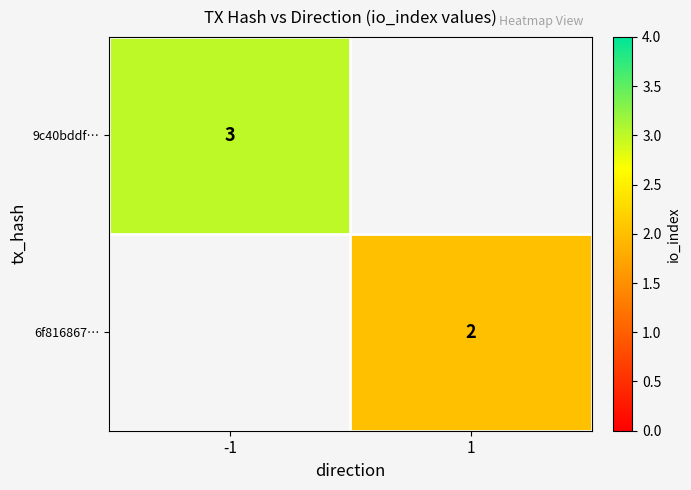

Is it true that 6f816867… equals 1 at 1?

False